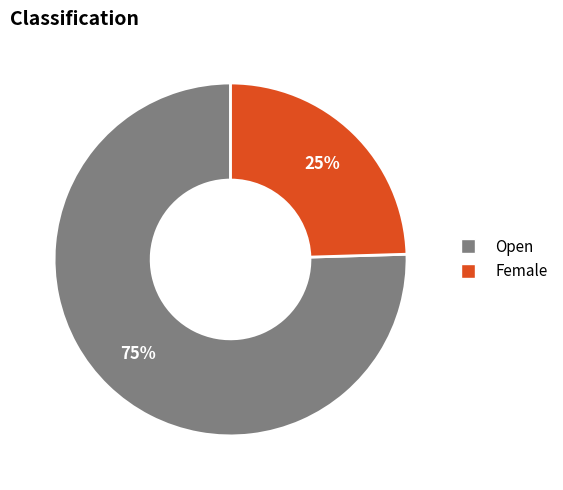

To the nearest percent, what is the average slice percentage?

50%